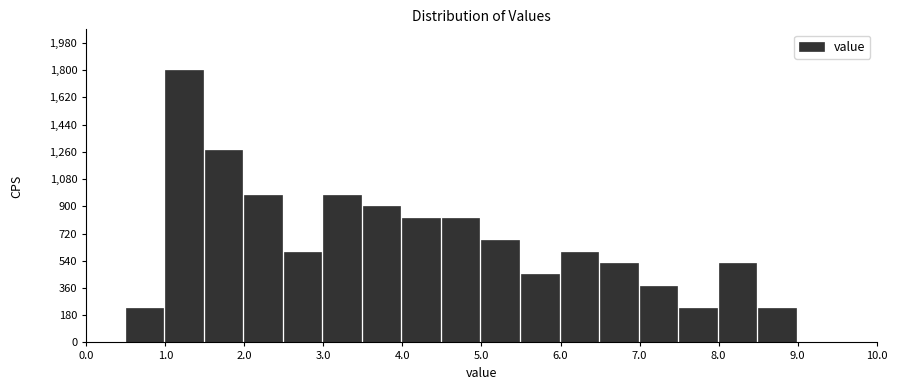

Reading left to right, list every bar in this chart as the range it spans on the x-axis followed by its height. The values are not printed on the chart, so give them approximately, as read against the axis.

0.0 to 0.5: 0
0.5 to 1.0: 220
1.0 to 1.5: 1800
1.5 to 2.0: 1280
2.0 to 2.5: 980
2.5 to 3.0: 600
3.0 to 3.5: 980
3.5 to 4.0: 900
4.0 to 4.5: 820
4.5 to 5.0: 820
5.0 to 5.5: 680
5.5 to 6.0: 460
6.0 to 6.5: 600
6.5 to 7.0: 520
7.0 to 7.5: 380
7.5 to 8.0: 220
8.0 to 8.5: 520
8.5 to 9.0: 220
9.0 to 9.5: 0
9.5 to 10.0: 0